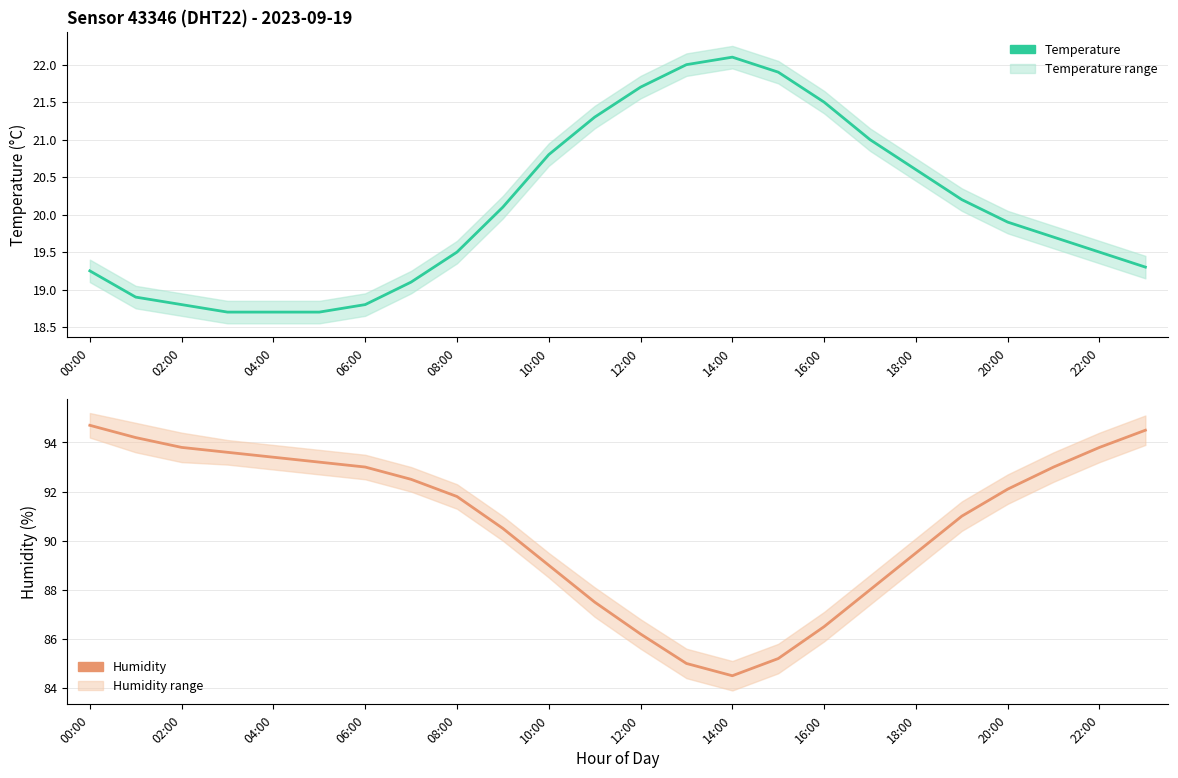

Where does the humidity series first go above 92?

00:00